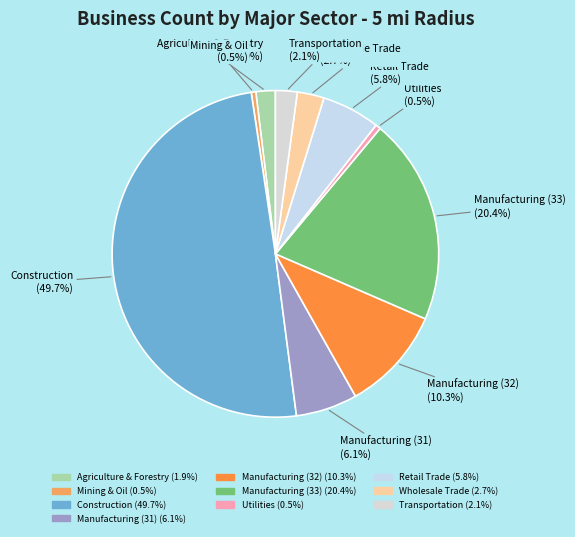

Is Manufacturing (33) the majority of the pie?

No